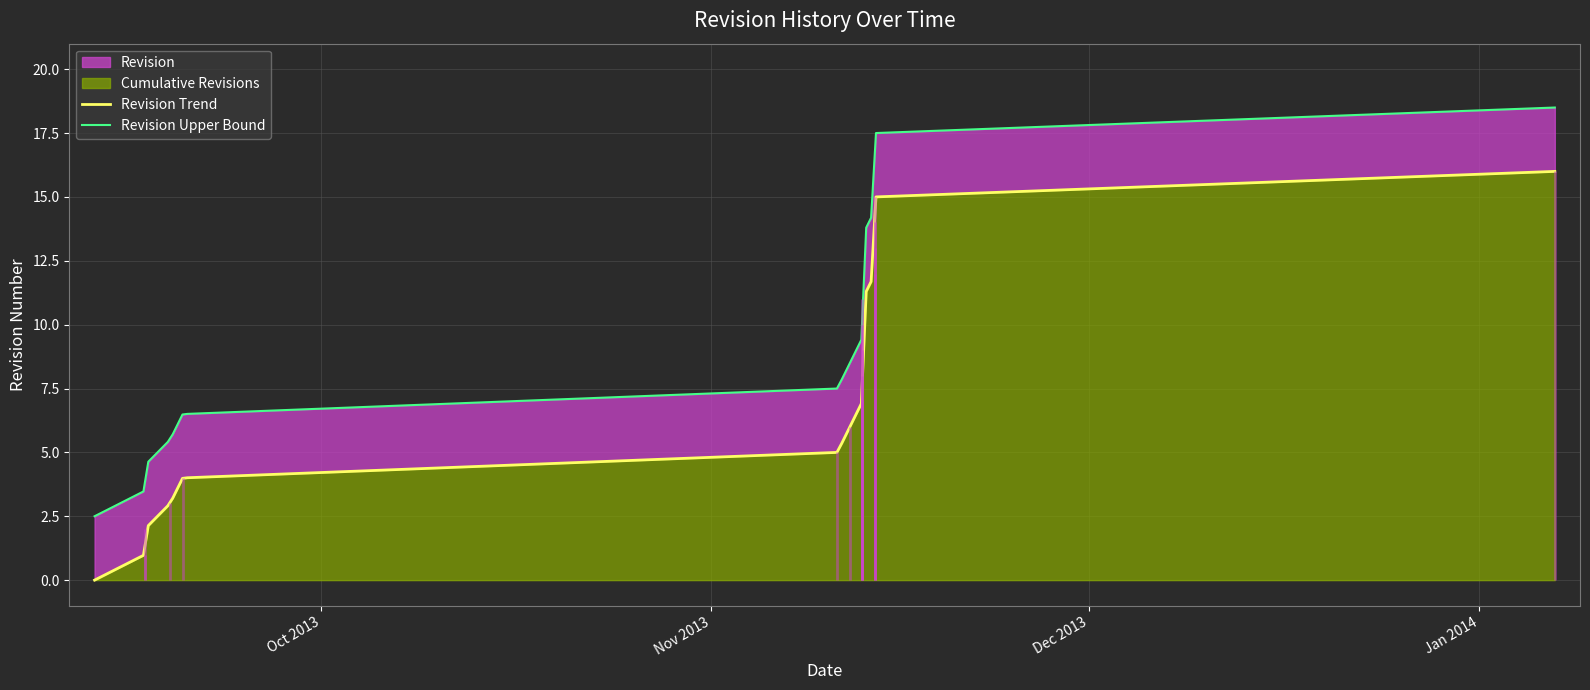

True or false: there are more than 1 points higher than both neighbors.

False